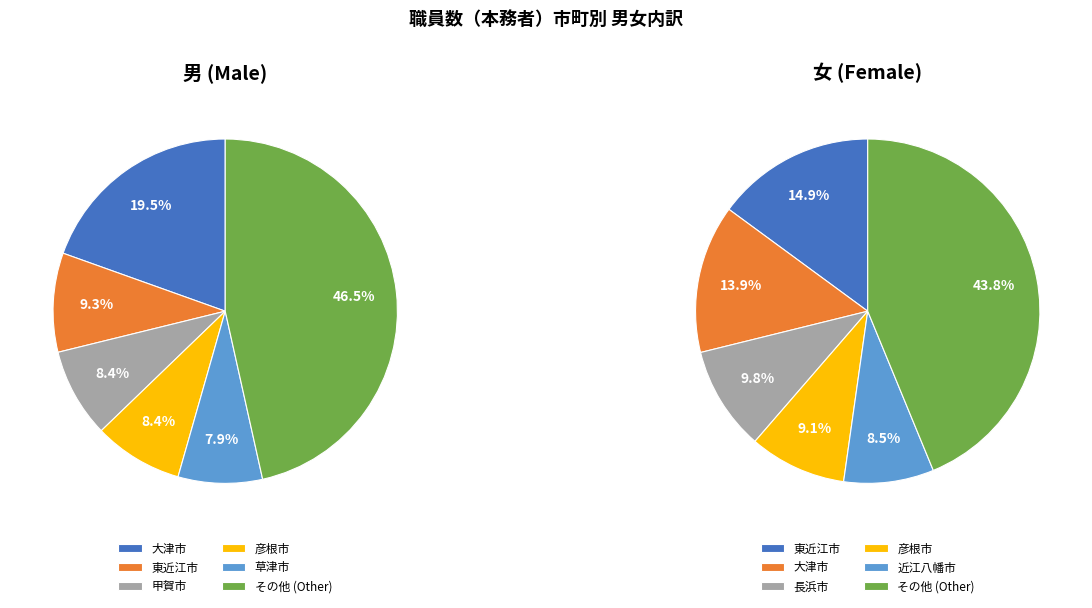

Which has a higher value, 日野町 or 甲賀市?

甲賀市